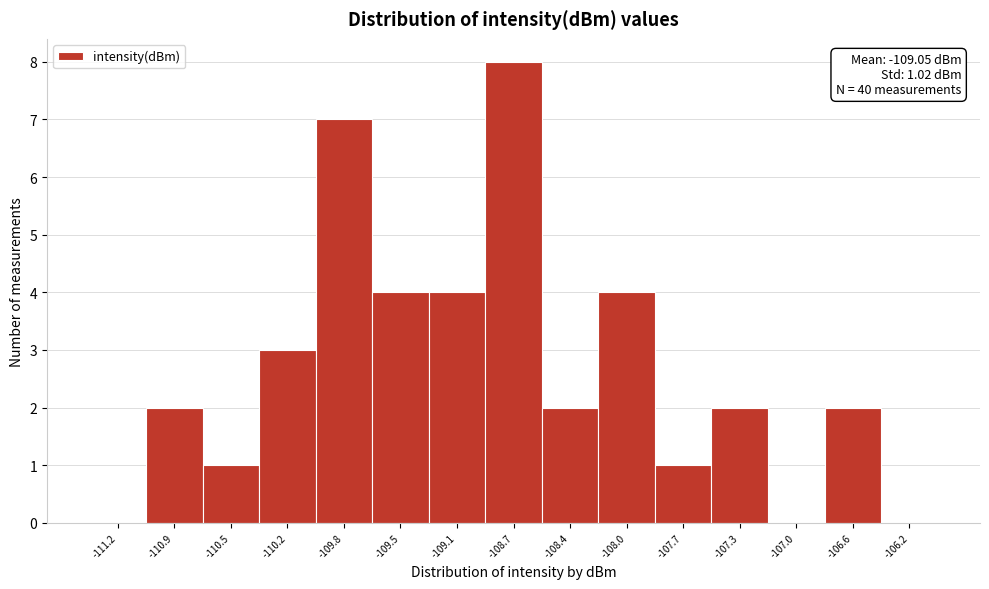

Which range on the x-axis has the tallest bar?

-108.95 to -108.55